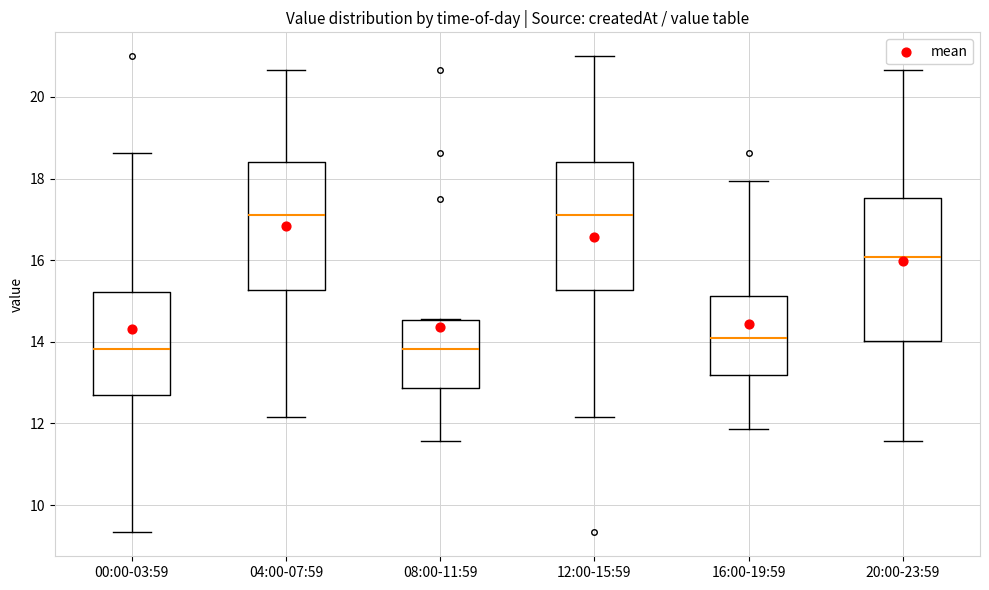

Reading left to right, transcribe this box plot: for each box, give where its median line is, the range the box spans, and where its two whiskers end, as read against the y-axis. The values are not printed on the chart, so give them approximately, as read against the axis.

00:00-03:59: median 13.8, box 12.8 to 15.2, whiskers 9.4 to 18.6
04:00-07:59: median 17.2, box 15.2 to 18.4, whiskers 12.2 to 20.6
08:00-11:59: median 13.8, box 12.8 to 14.6, whiskers 11.6 to 14.6
12:00-15:59: median 17.2, box 15.2 to 18.4, whiskers 12.2 to 21.0
16:00-19:59: median 14.2, box 13.2 to 15.2, whiskers 11.8 to 18.0
20:00-23:59: median 16.0, box 14.0 to 17.6, whiskers 11.6 to 20.6